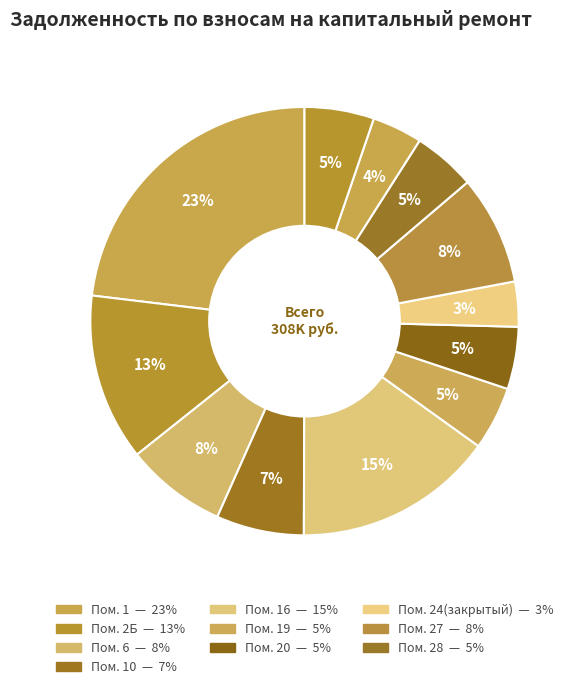

What is the largest slice in the pie chart?

1